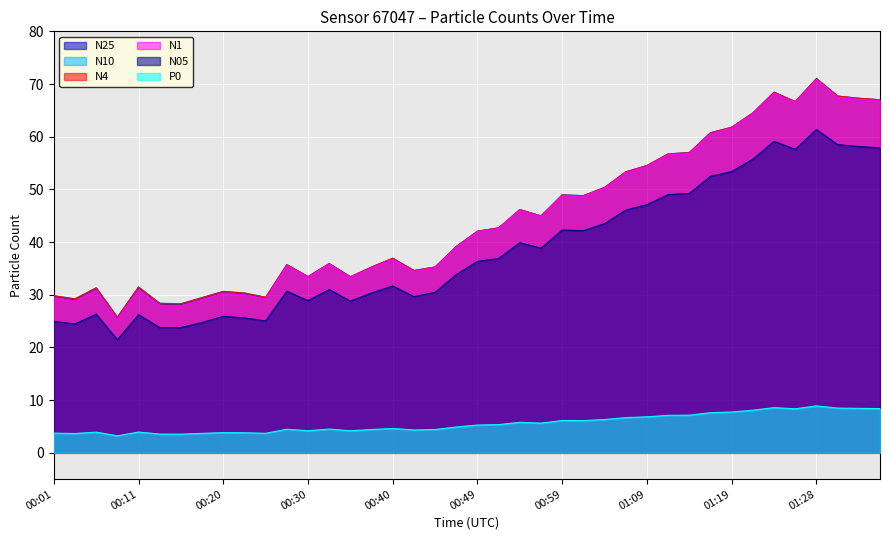

How many values in the N25 series exceed 42?

20